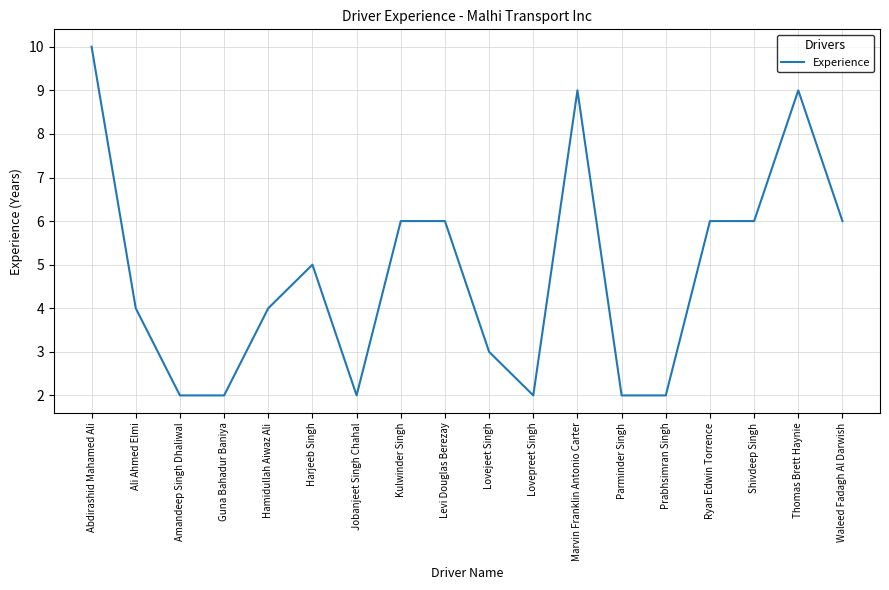

Does the chart display data point markers on the line(s)?

No